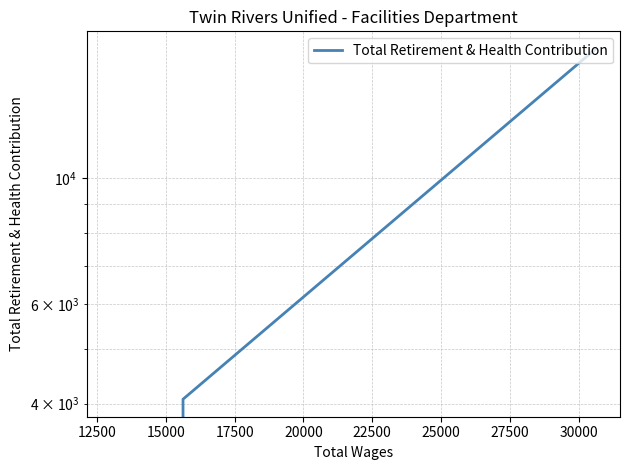

What is the sum of the values at 15000 and 12500?

4073